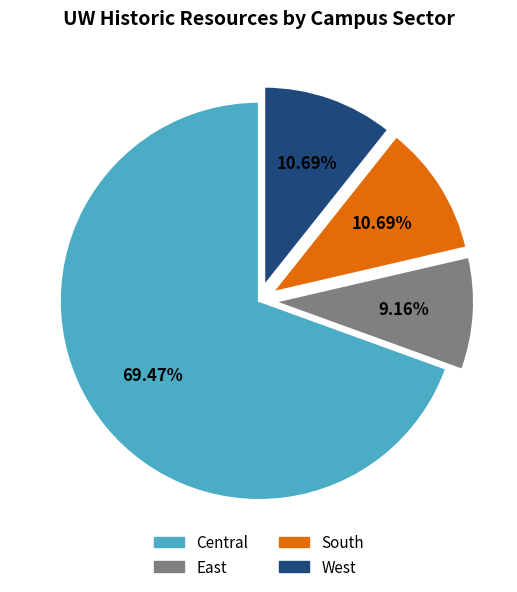

Count the number of slices in the pie.

4